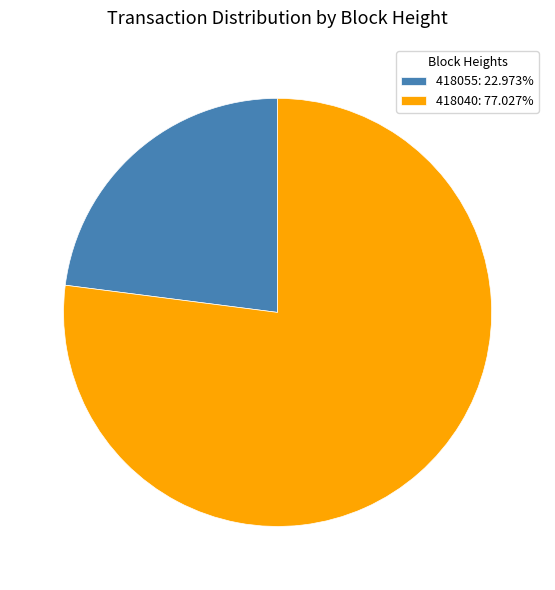

Is there any slice that represents more than half of the pie?

Yes